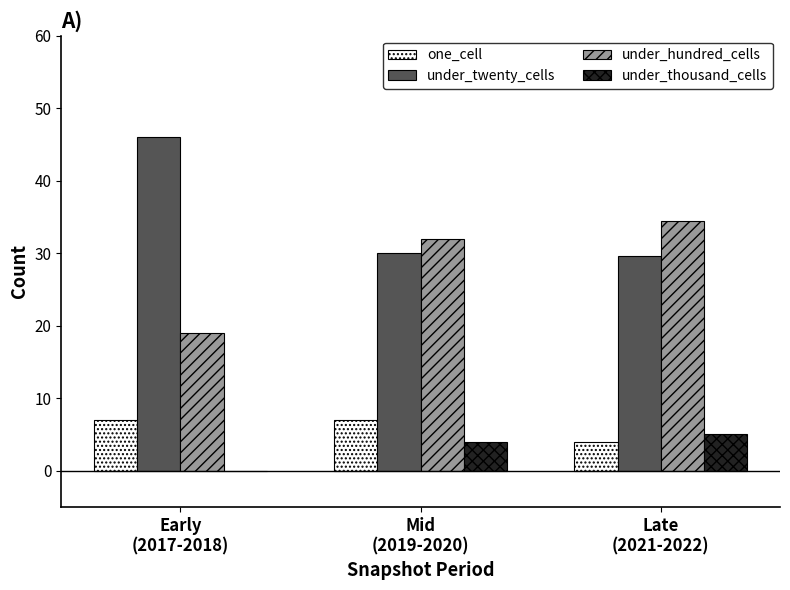

What is the total value across all series at Early
(2017-2018)?

72.0